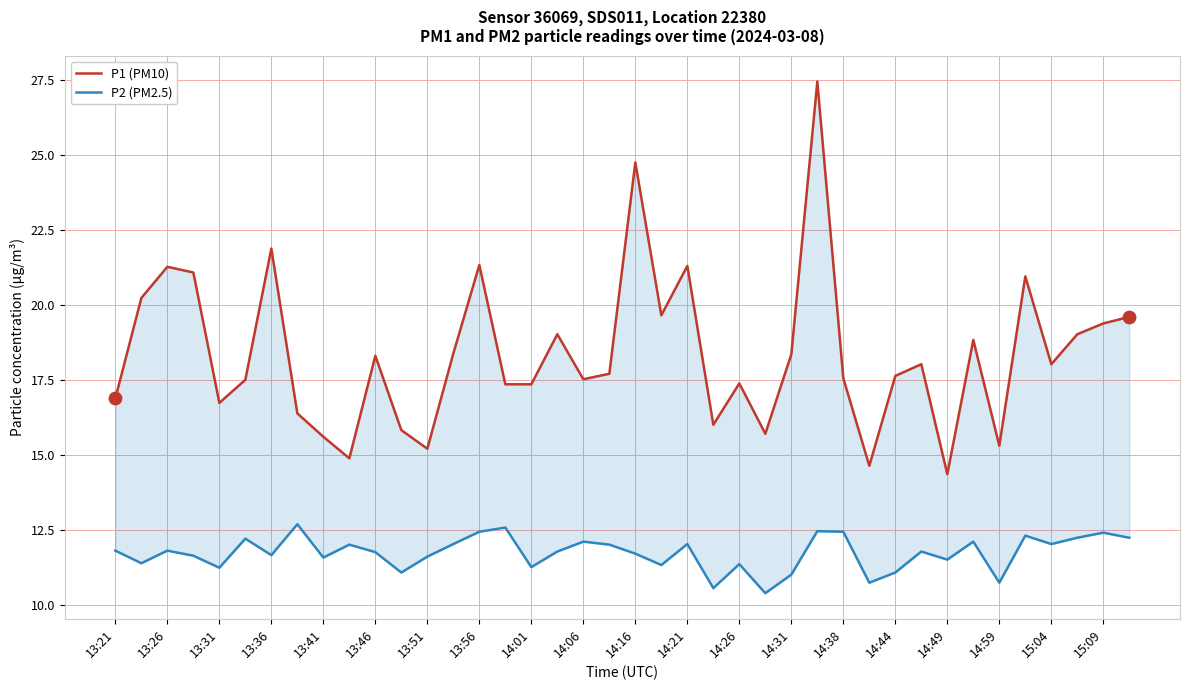

At how many categories does at least one series exceed 20?

9